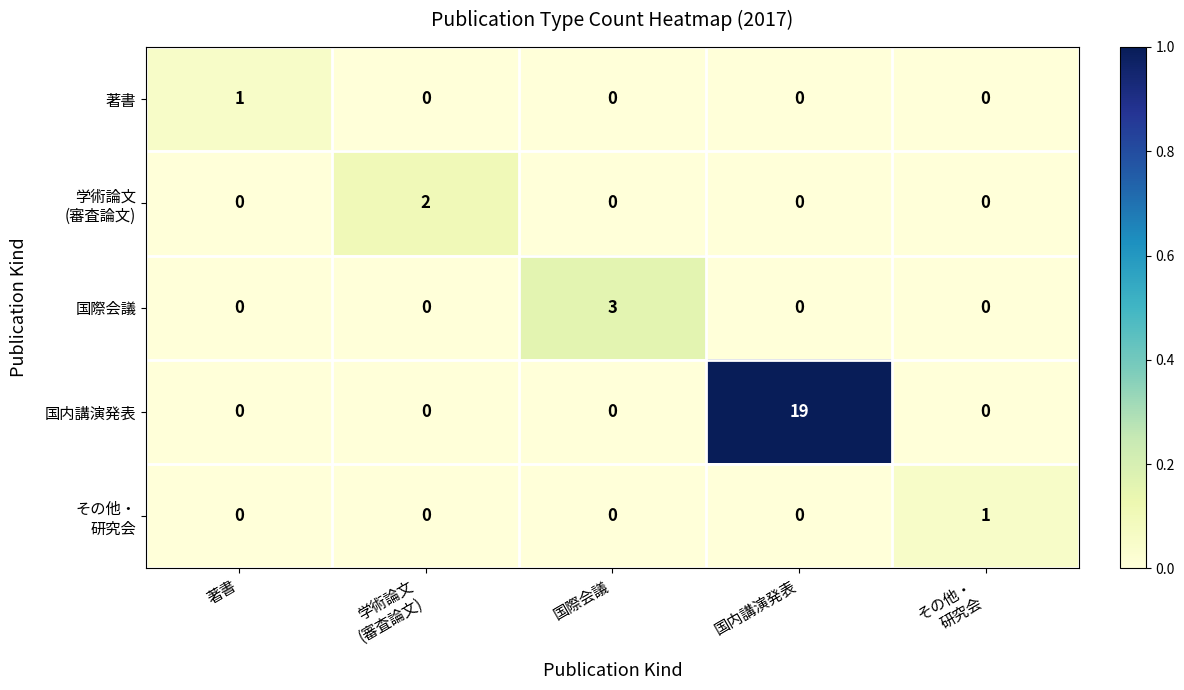

Count the number of categories in the chart.

5